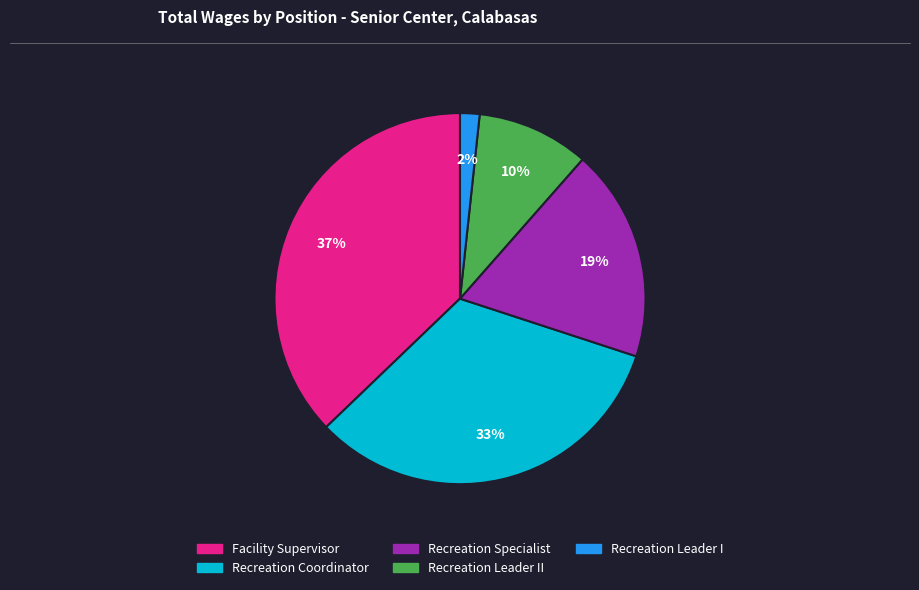

To the nearest percent, what is the difference between the Recreation Specialist and Recreation Leader I slice percentages?

17%